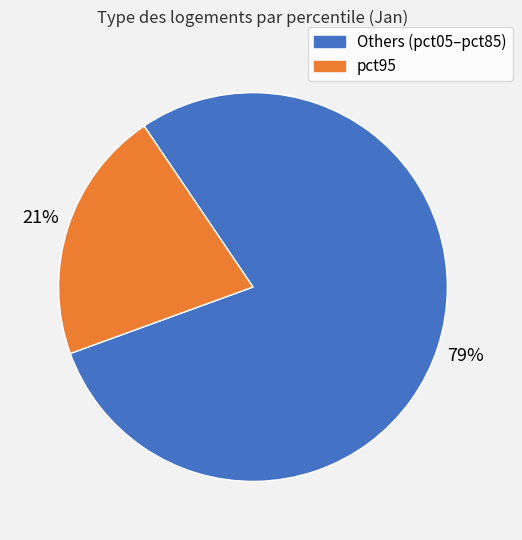

Count the number of slices in the pie.

2